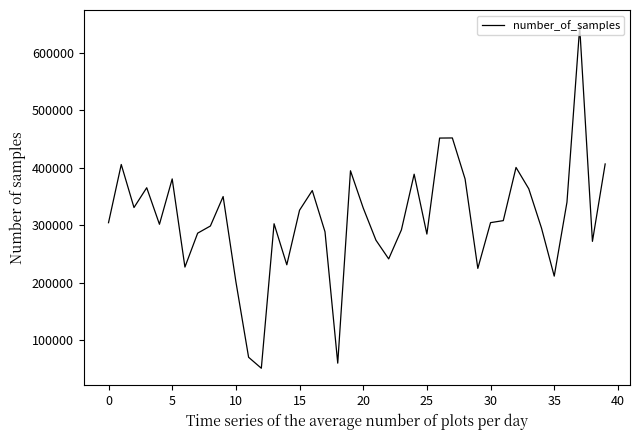

What is the maximum value shown in the chart?

644829